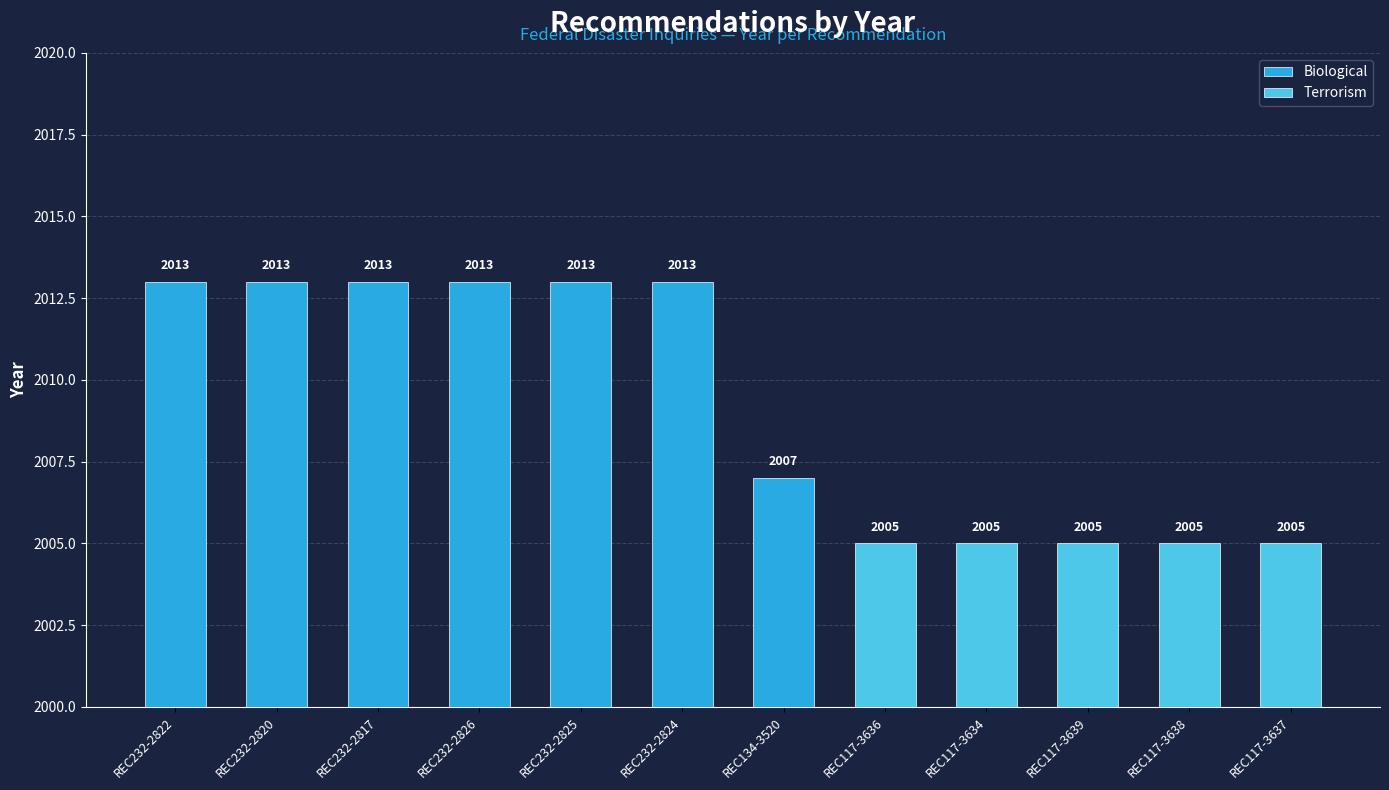

What is the value of the 10th bar from the left?

2005